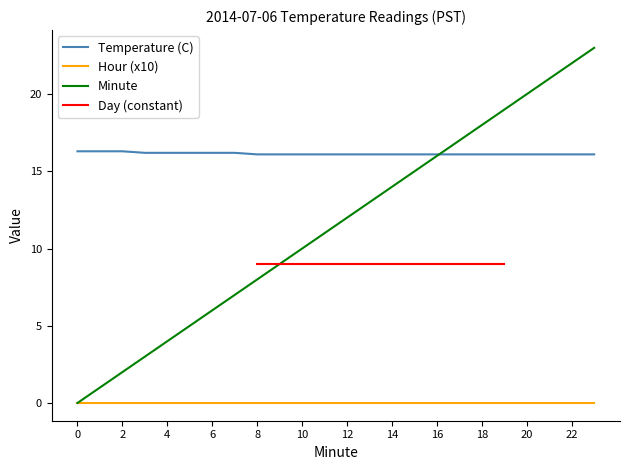

Which series has the largest total across all categories?

Temperature (C)